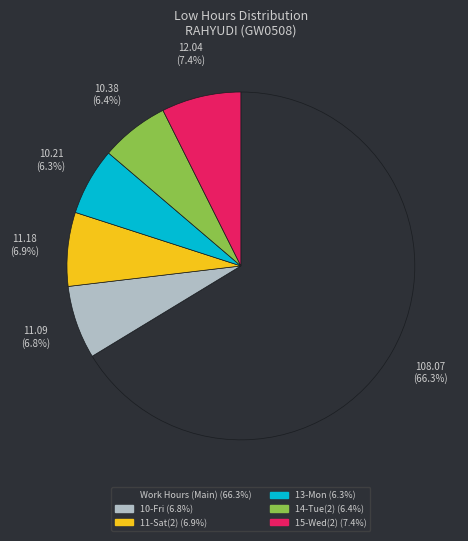

Is there any slice that represents more than half of the pie?

Yes